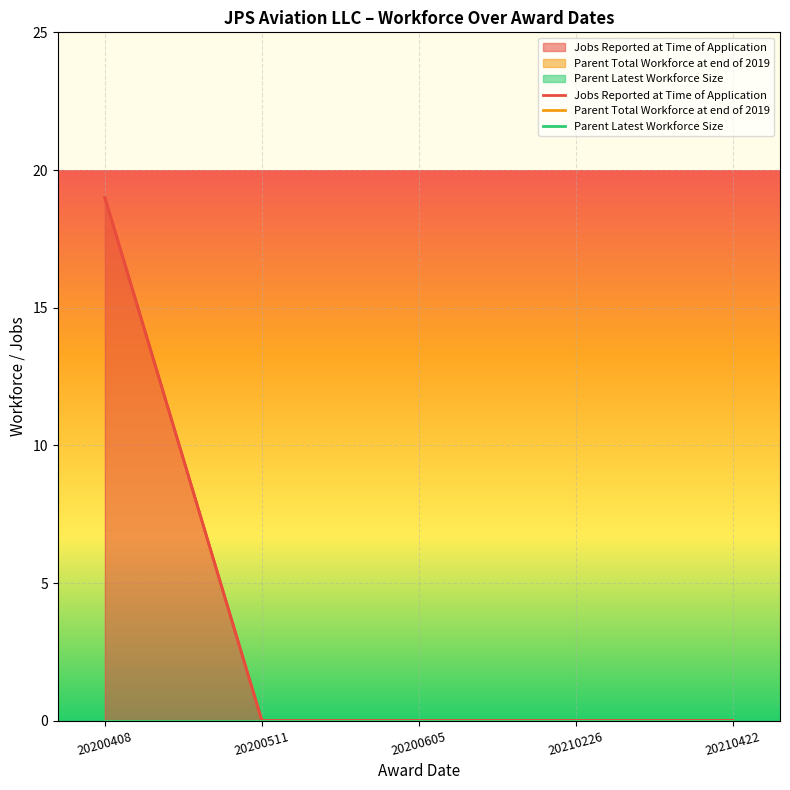

What is the greatest value displayed?

19